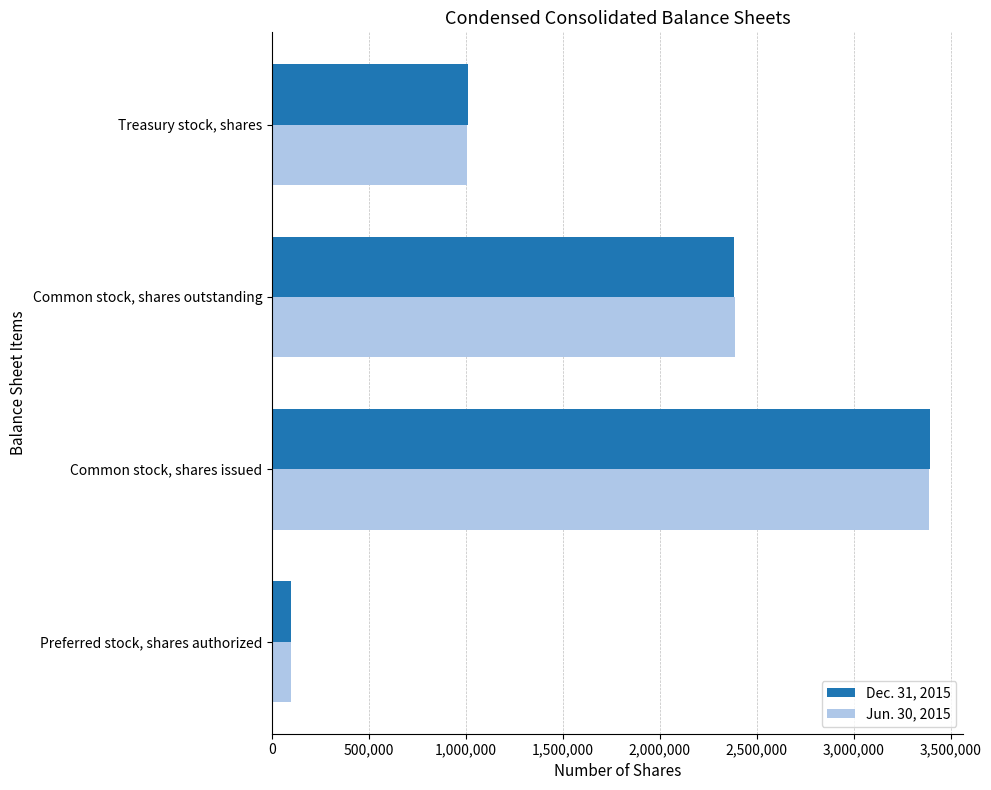

What is the average value of the Jun. 30, 2015 series?

1720548